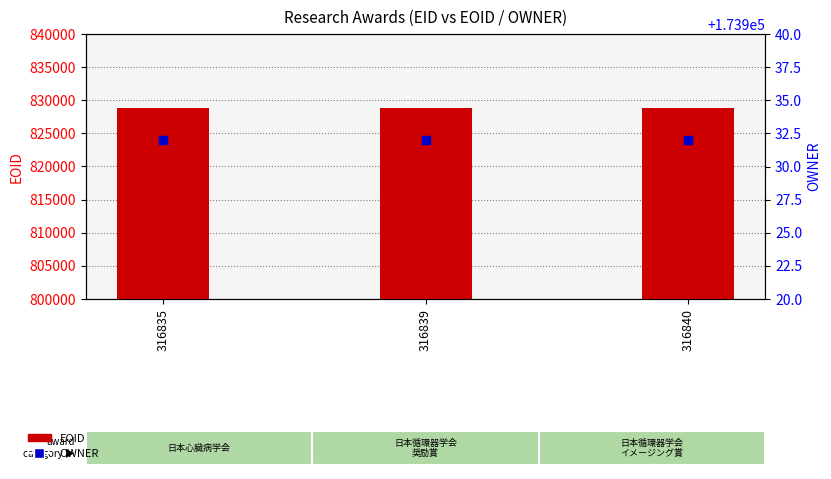

Which series reaches the minimum Y coordinate?

OWNER